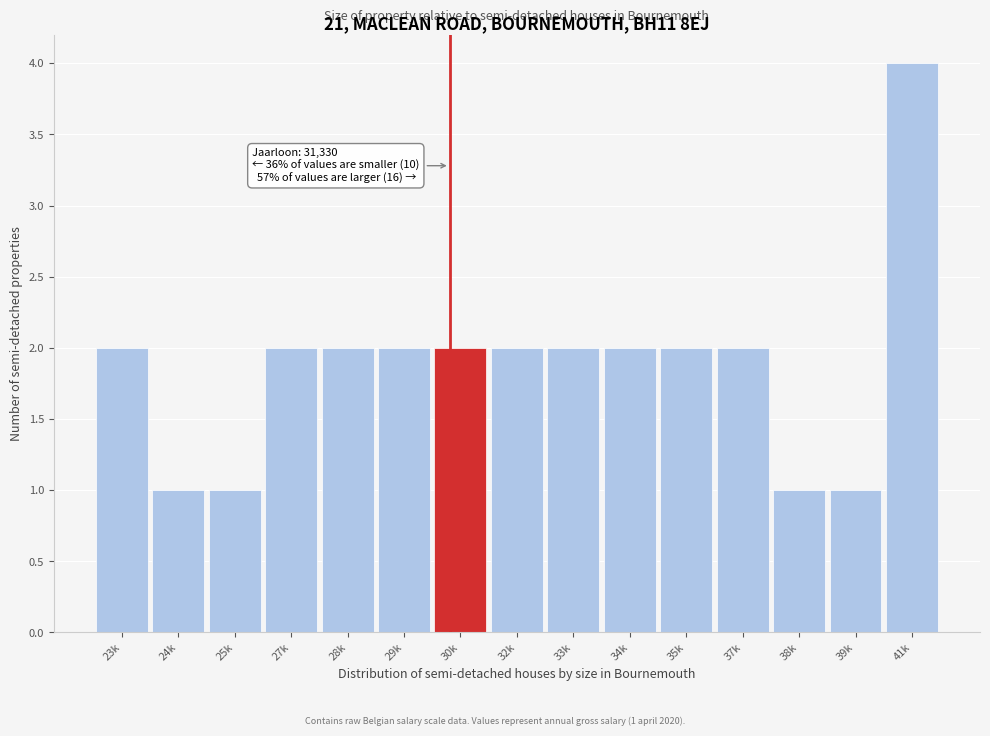

Reading left to right, list all the values displayed in this chart.

2	1	1	2	2	2	2	2	2	2	2	2	1	1	4